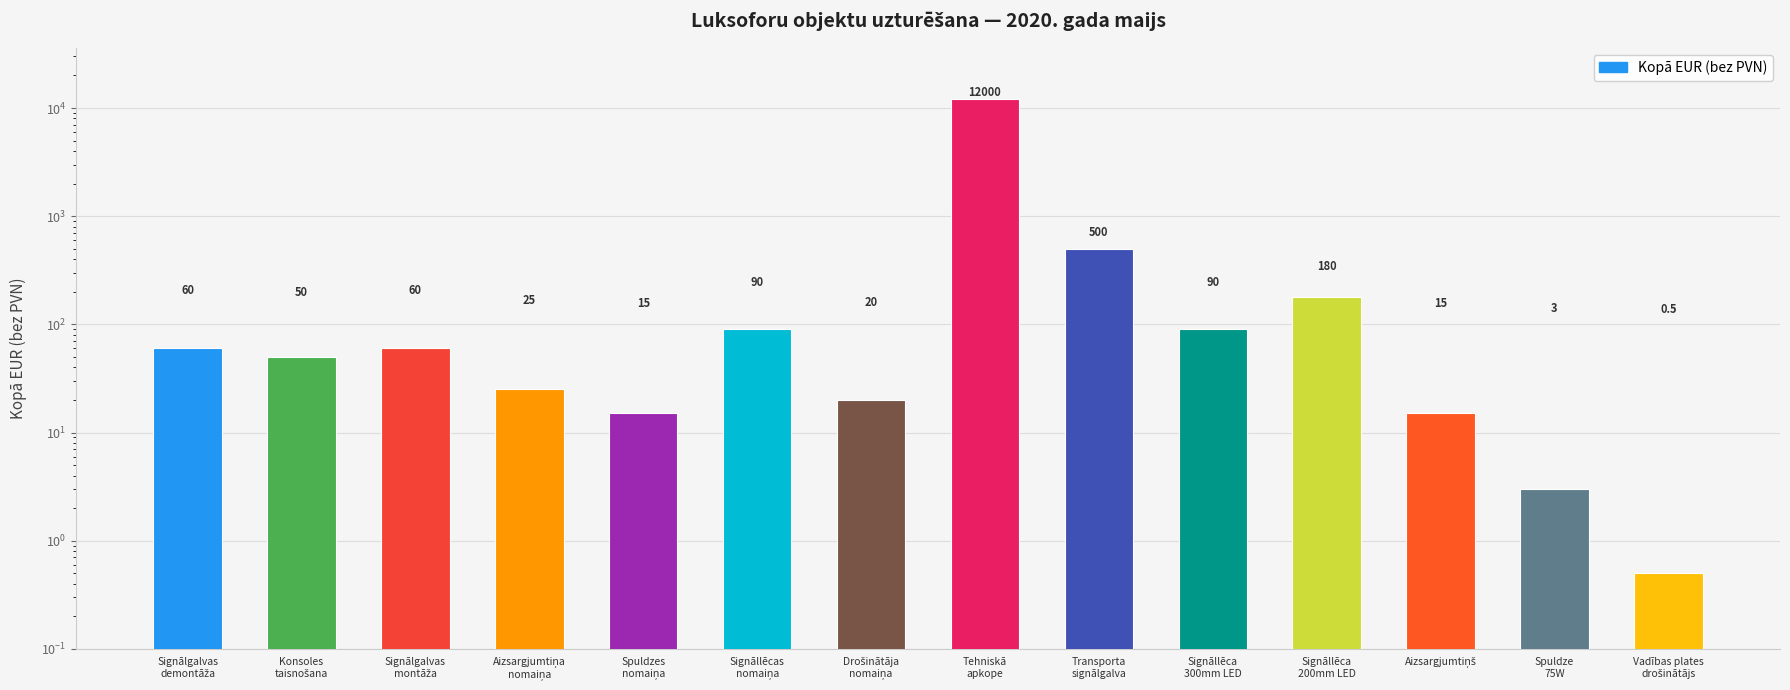

What is the difference between the maximum and second lowest values?

11997.0